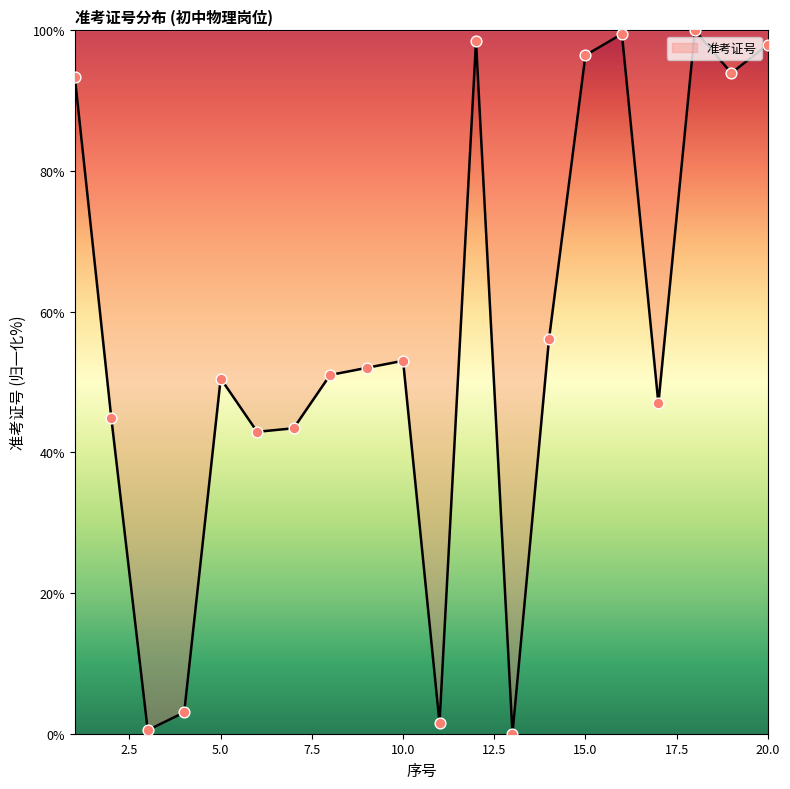

What is the difference between the maximum and minimum values?

100.0